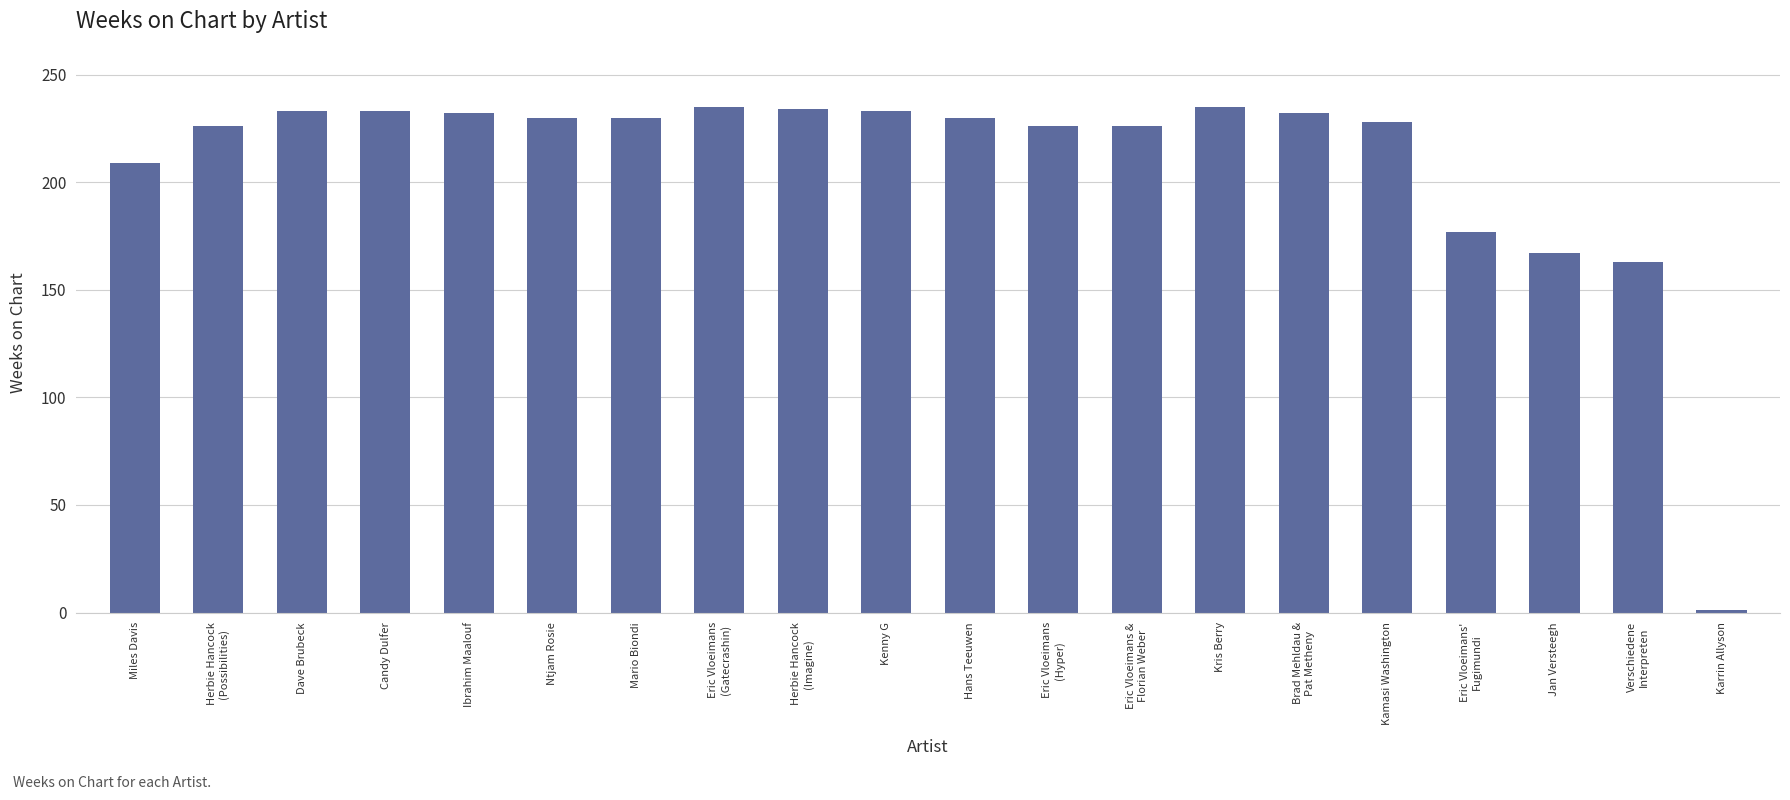

Does the chart contain stacked bars?

No